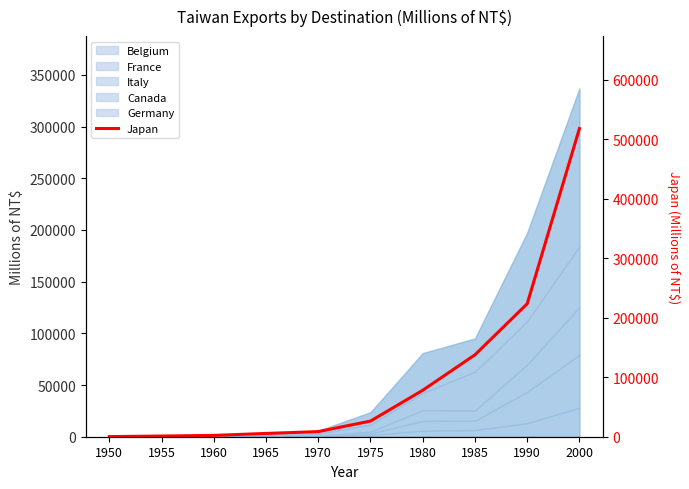

At which label does the data first exceed 26269?

1975